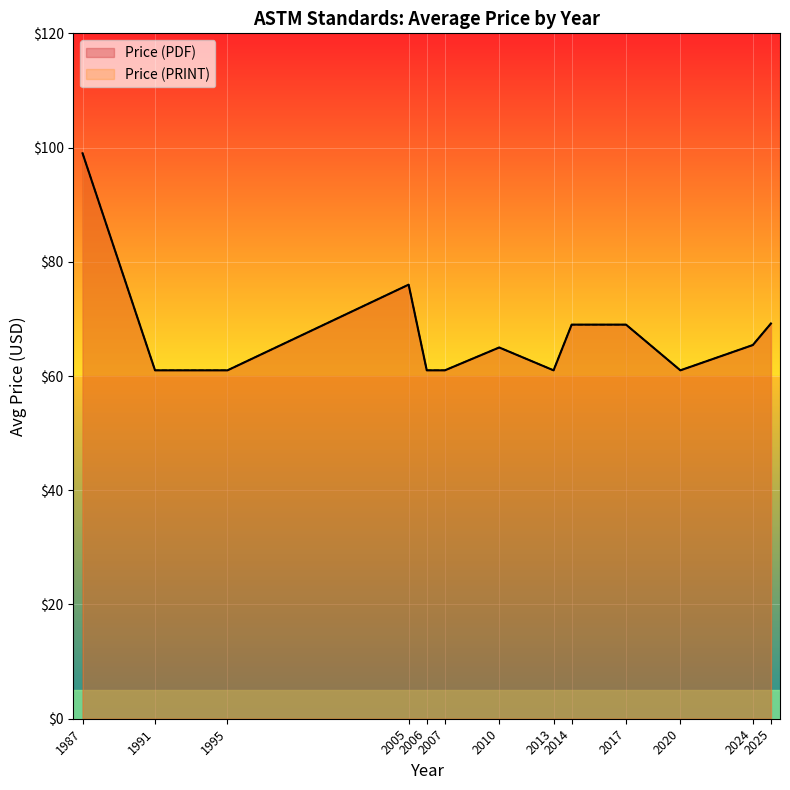

Between 2025 and 2024, which is larger?

2025